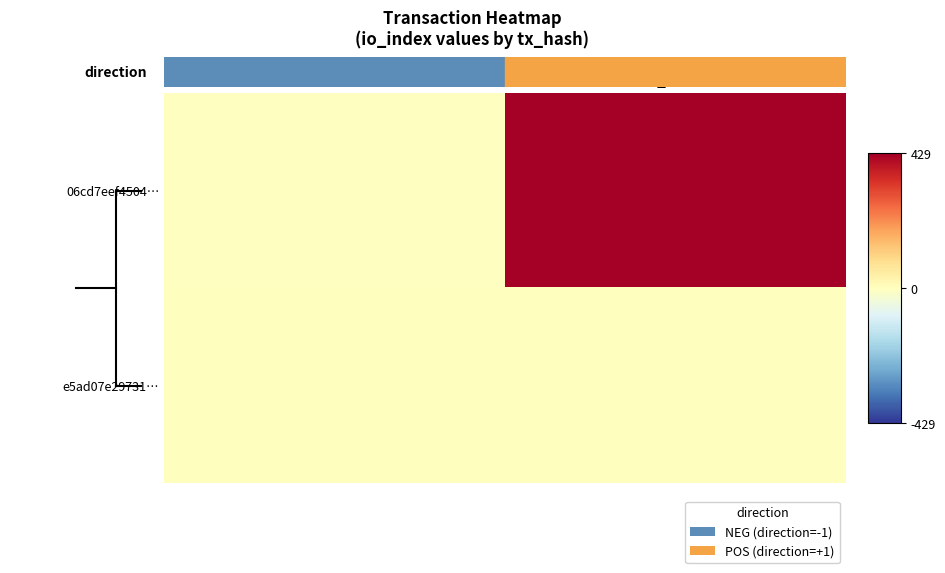

Between direction and io_index, which is larger?

io_index